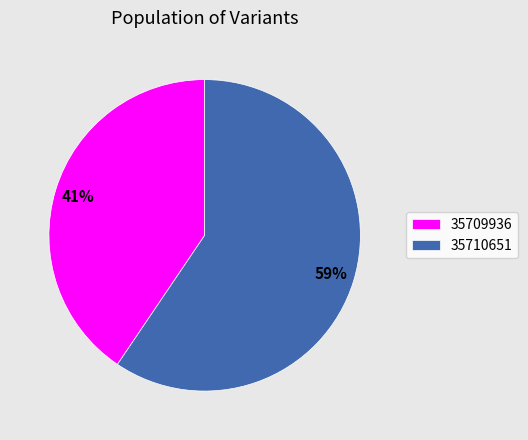

Is the sum of 35709936 and 35710651 greater than half?

Yes